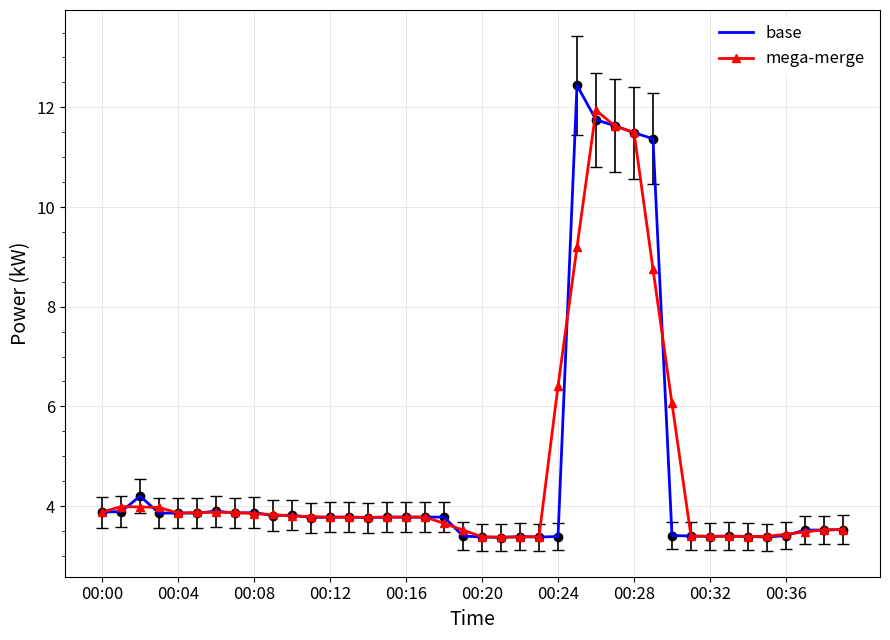

Which series has the largest range (max minus min)?

base